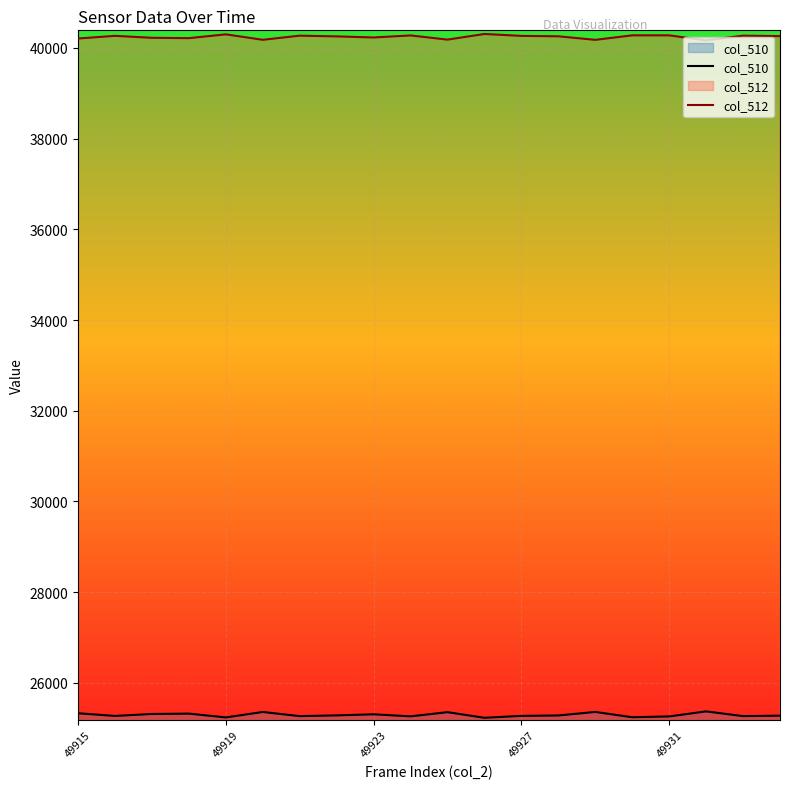

Which series has the largest total across all categories?

col_512